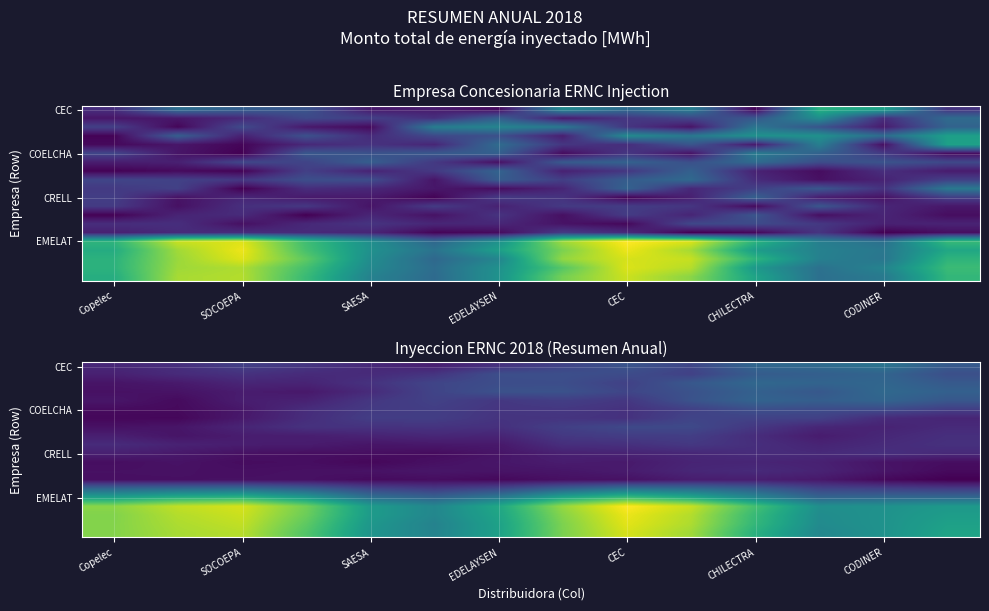

At how many categories does at least one series exceed 1?

8